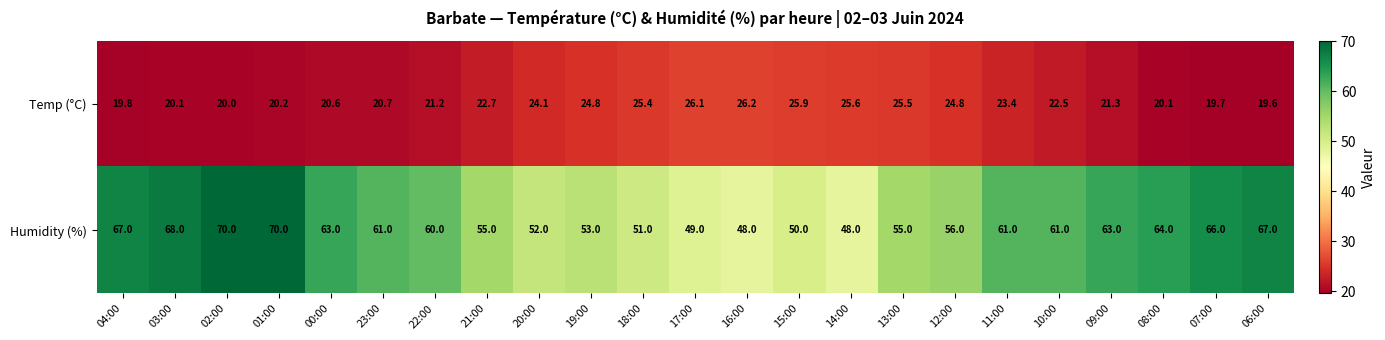

Is it true that Temp (°C) equals 35.6 at 13:00?

False